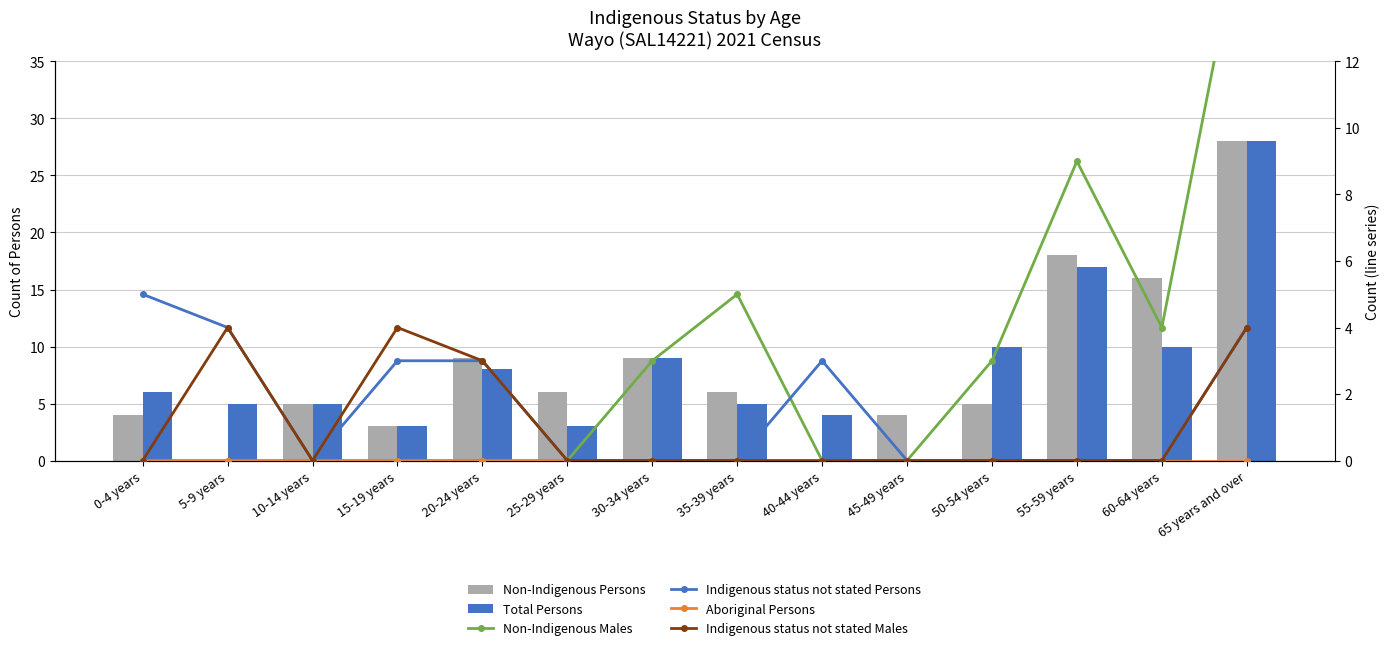

Rank the categories by Total Persons value from highest to lowest.

65 years and over, 55-59 years, 50-54 years, 60-64 years, 30-34 years, 20-24 years, 0-4 years, 5-9 years, 10-14 years, 35-39 years, 40-44 years, 15-19 years, 25-29 years, 45-49 years